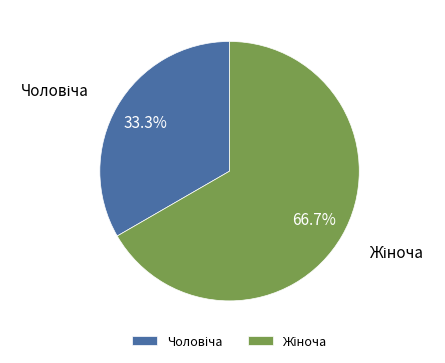

Is there a majority slice in this chart?

Yes